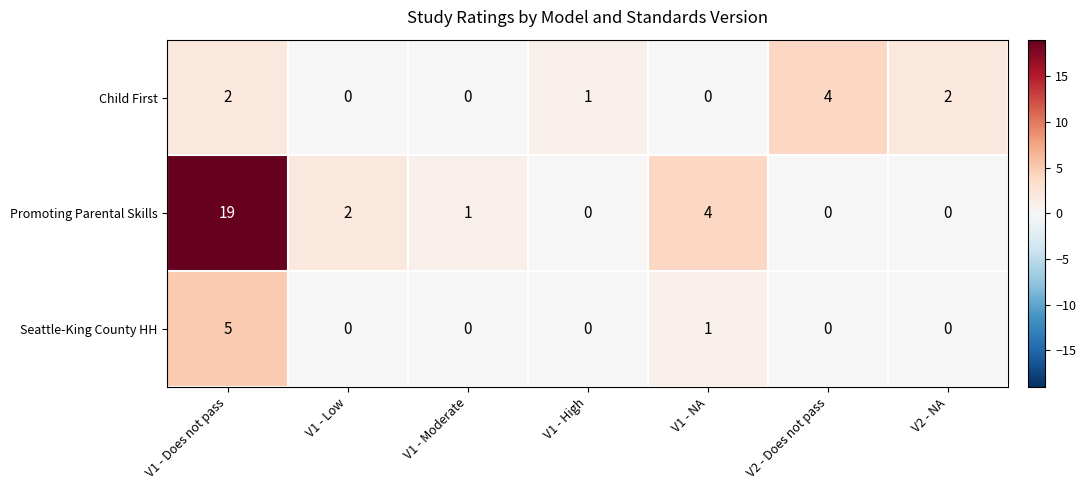

What is the total value across all series at V1 - Moderate?

1